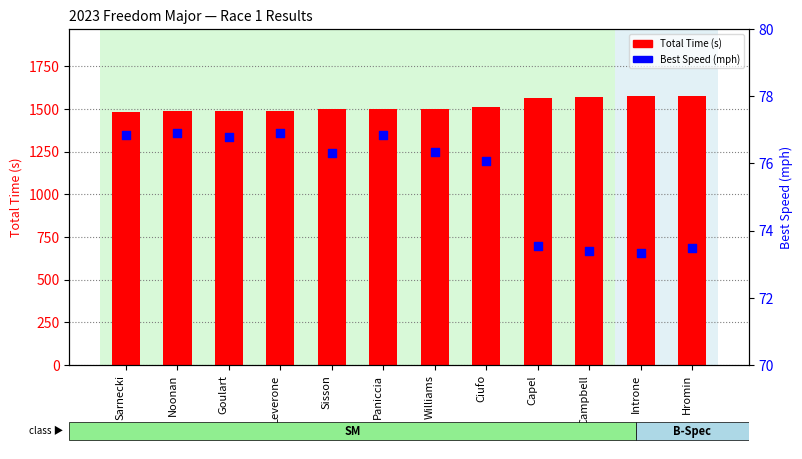

What are all the series names shown in the legend?

Total Time (s), Best Speed (mph)